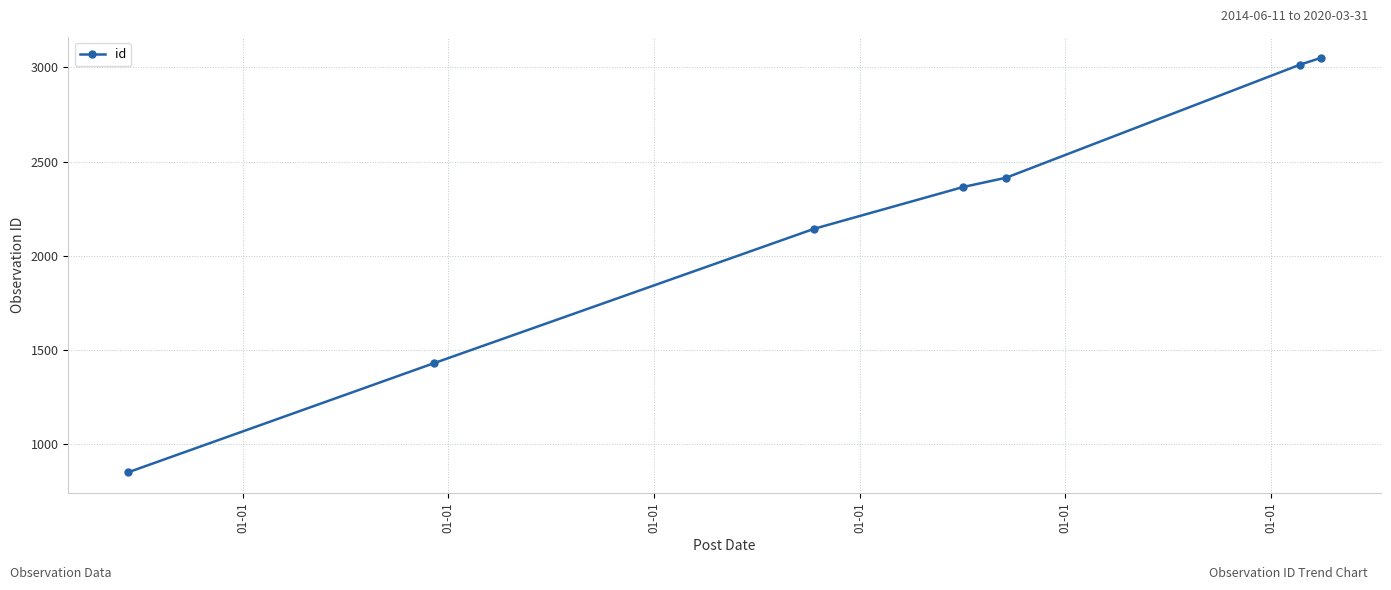

What is the maximum value shown in the chart?

3051